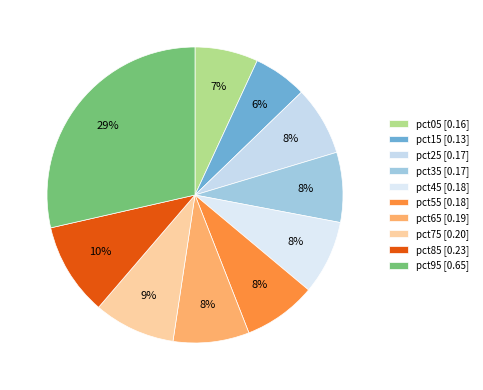

Does any single category account for the majority?

No